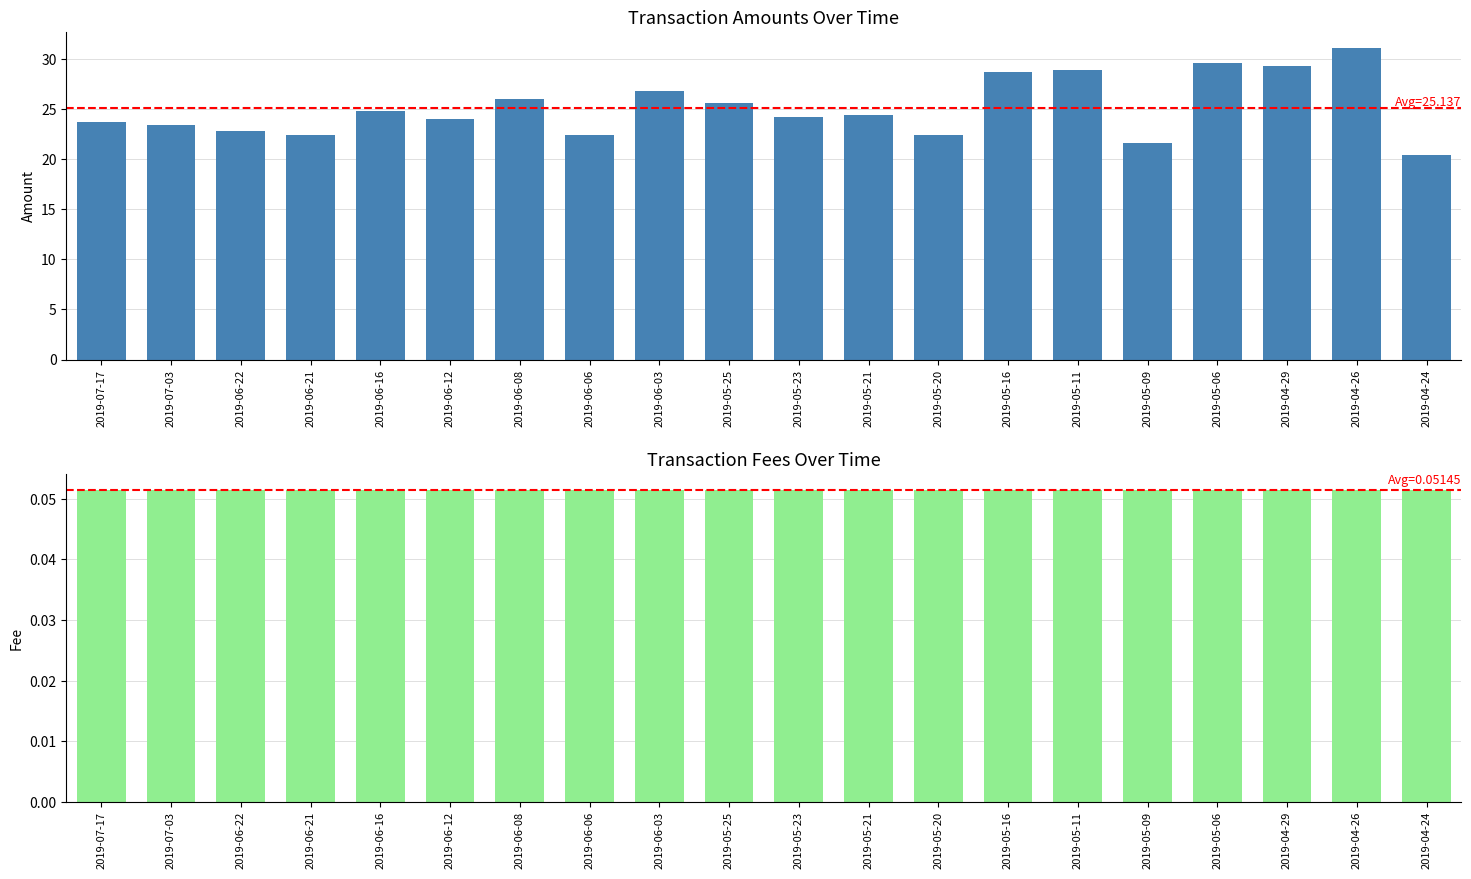

At which category is the sum across all series the highest?

2019-04-26